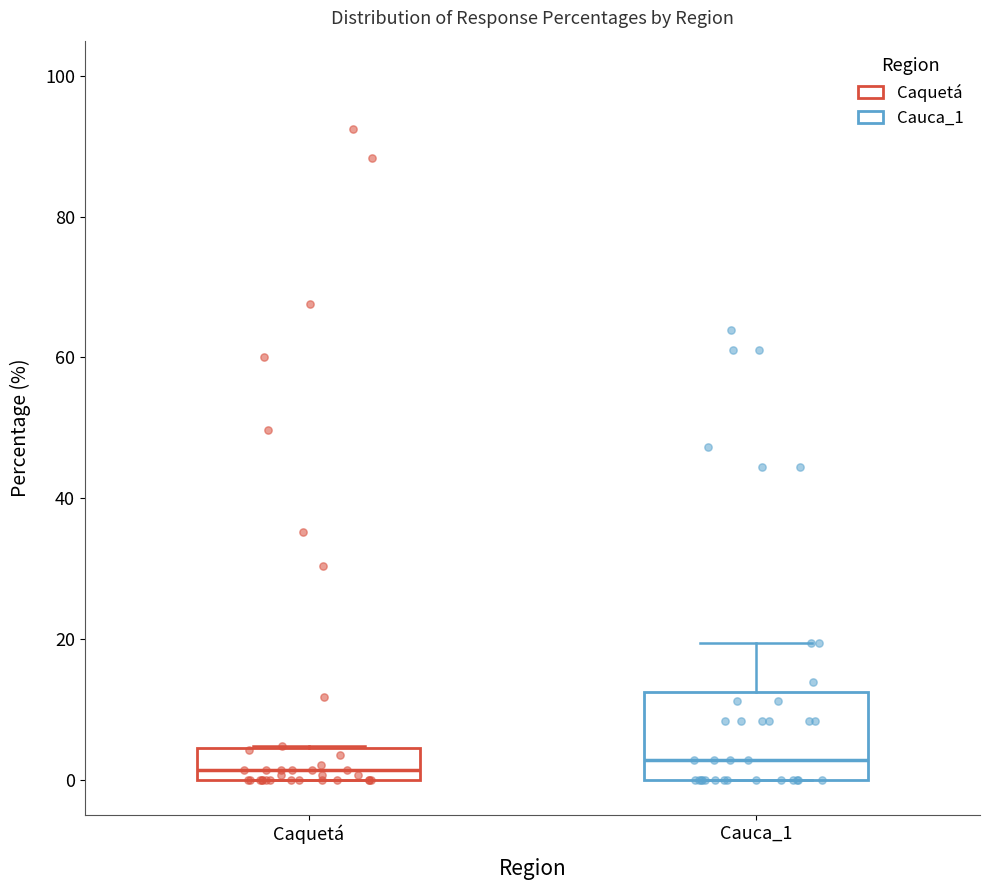

Where does the median line of the box for Caquetá sit on the y-axis? The values are not printed on the chart, so give them approximately, as read against the axis.

2